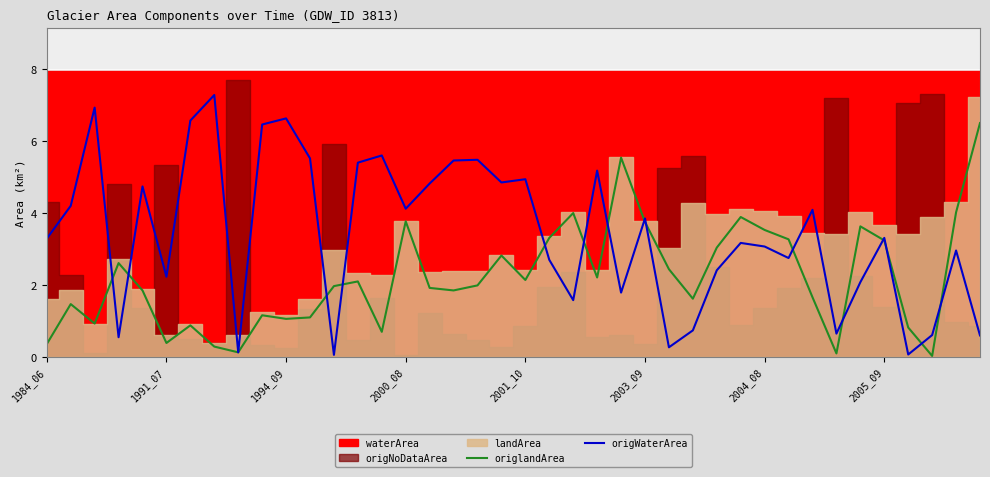

What is the approximate value of origlandArea at 2001_10?

2.1